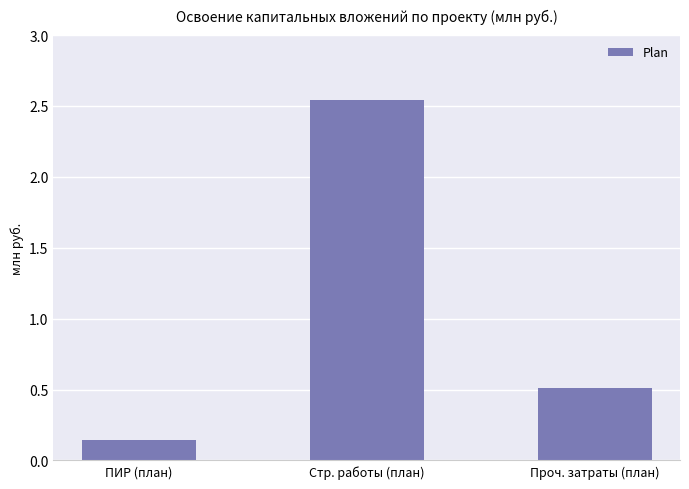

What is the label of the 2nd bar from the right?

Стр. работы (план)